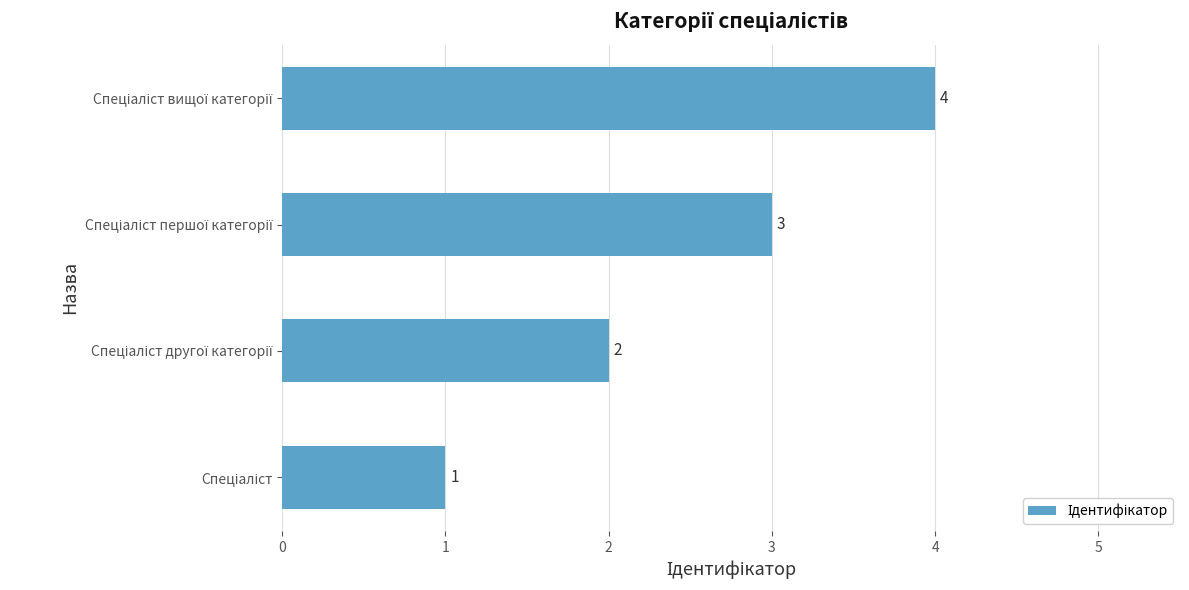

How many values are between 2 and 4?

3